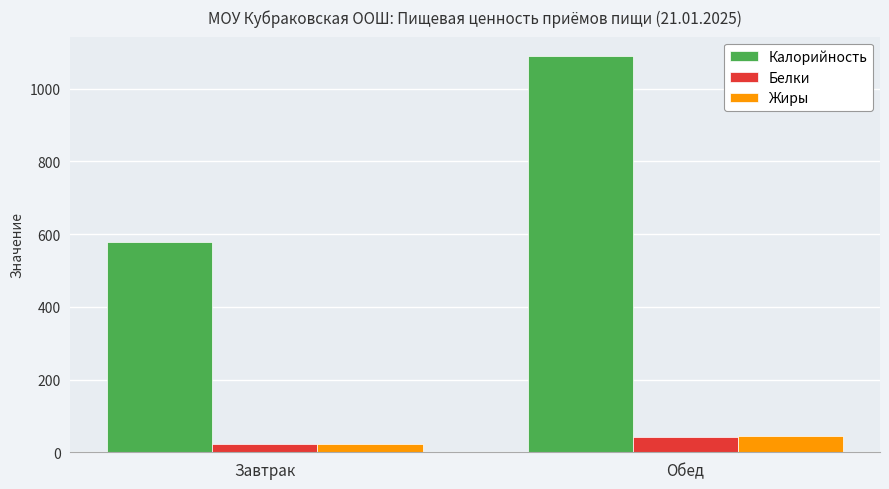

How many data points in Белки are above 42?

1